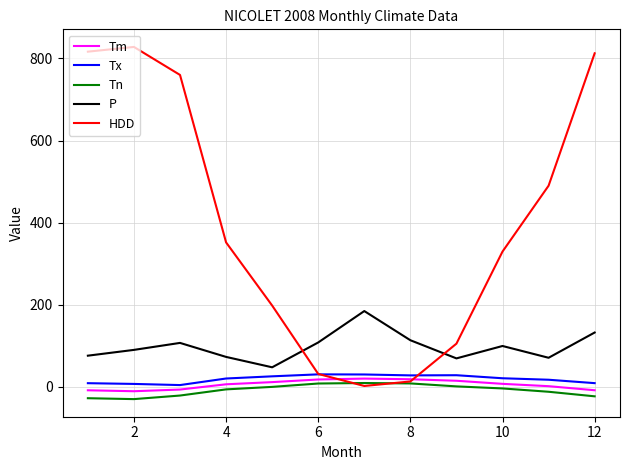

What is the highest value of the Tx series?

30.5